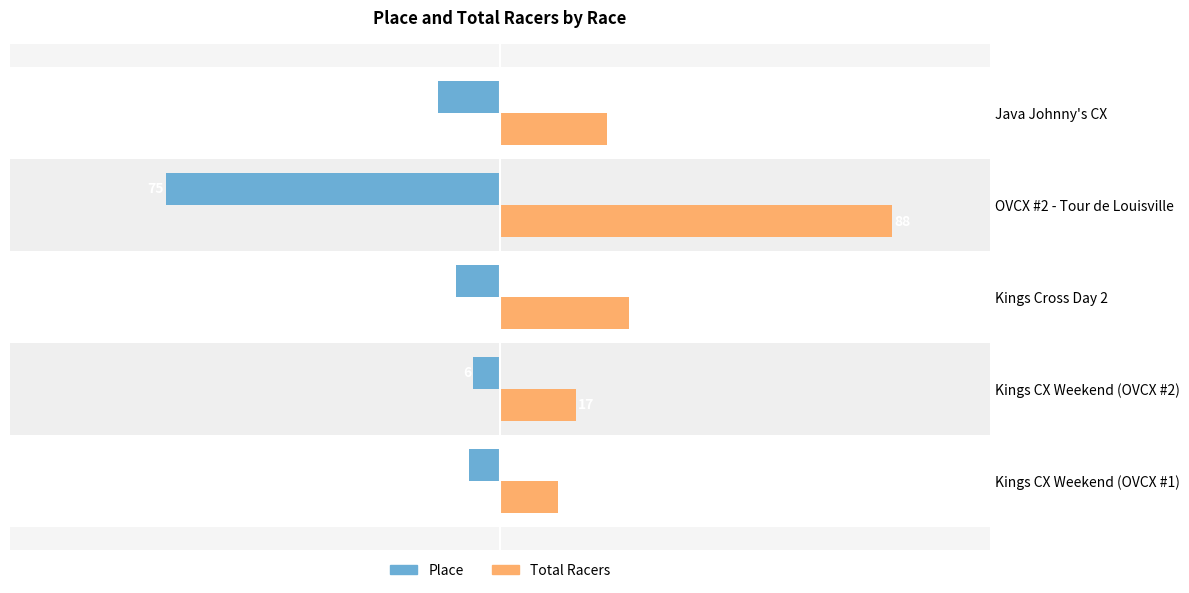

Which category has the highest value across all series?

OVCX #2 - Tour de Louisville